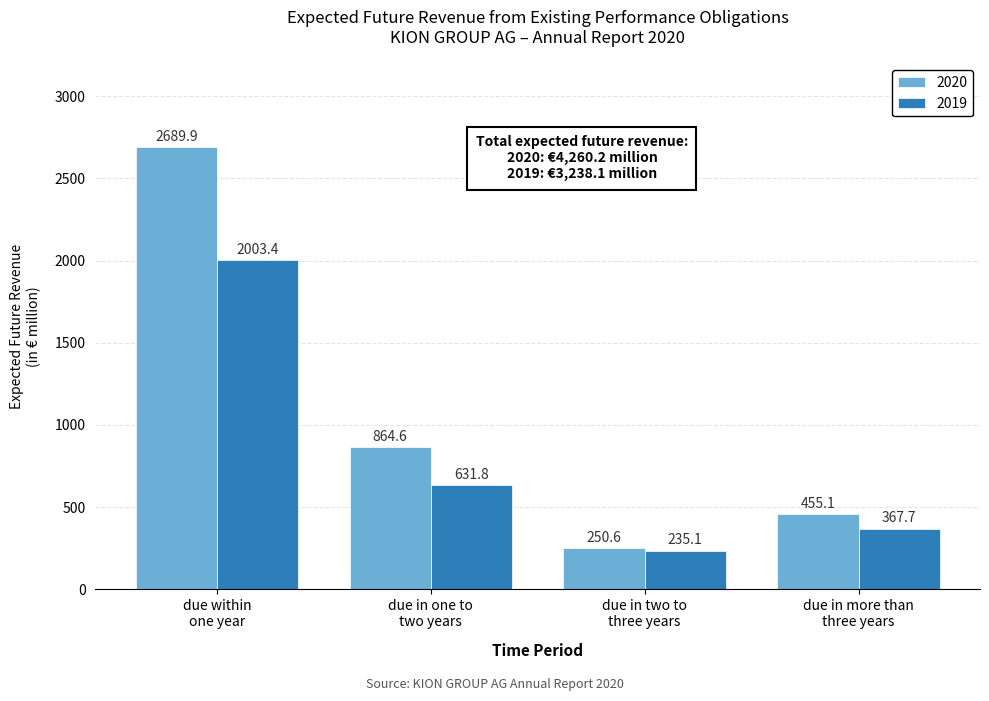

What is the sum of all 2019 values?

3238.0